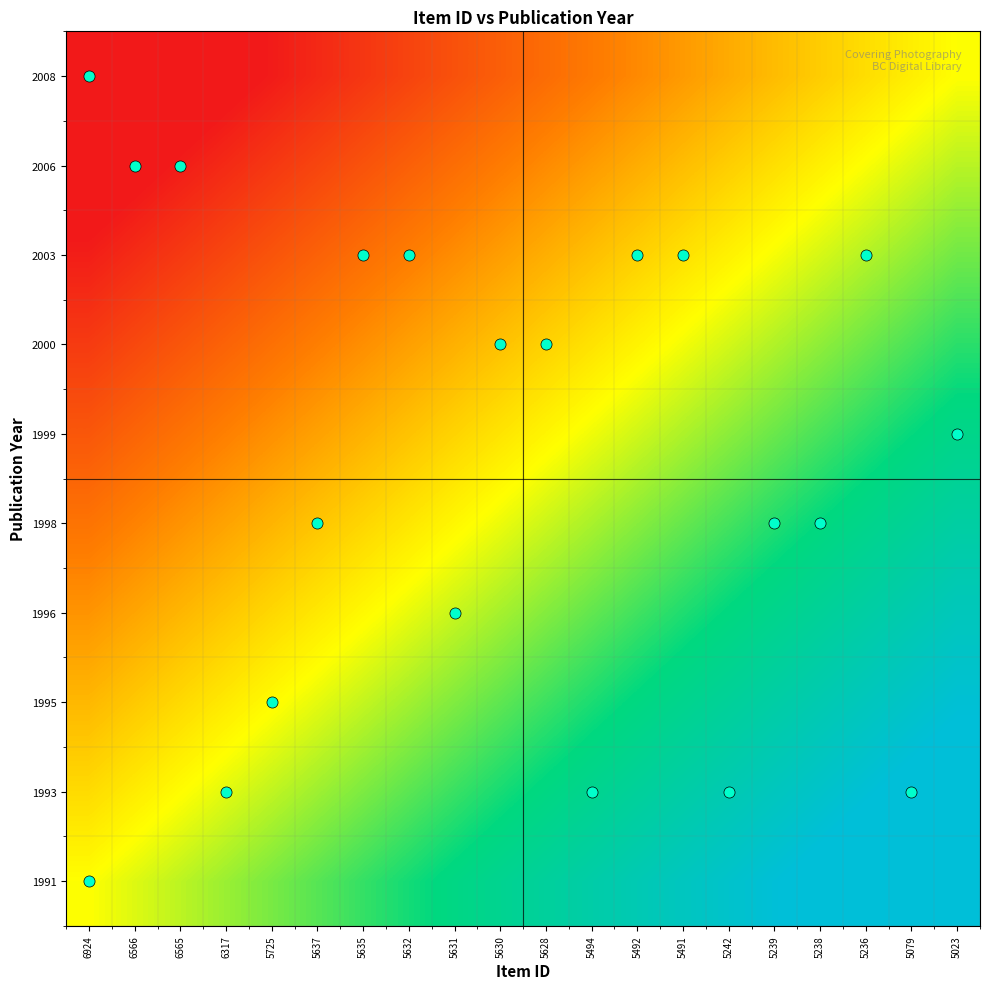

What is the minimum value shown in the chart?

-1.0